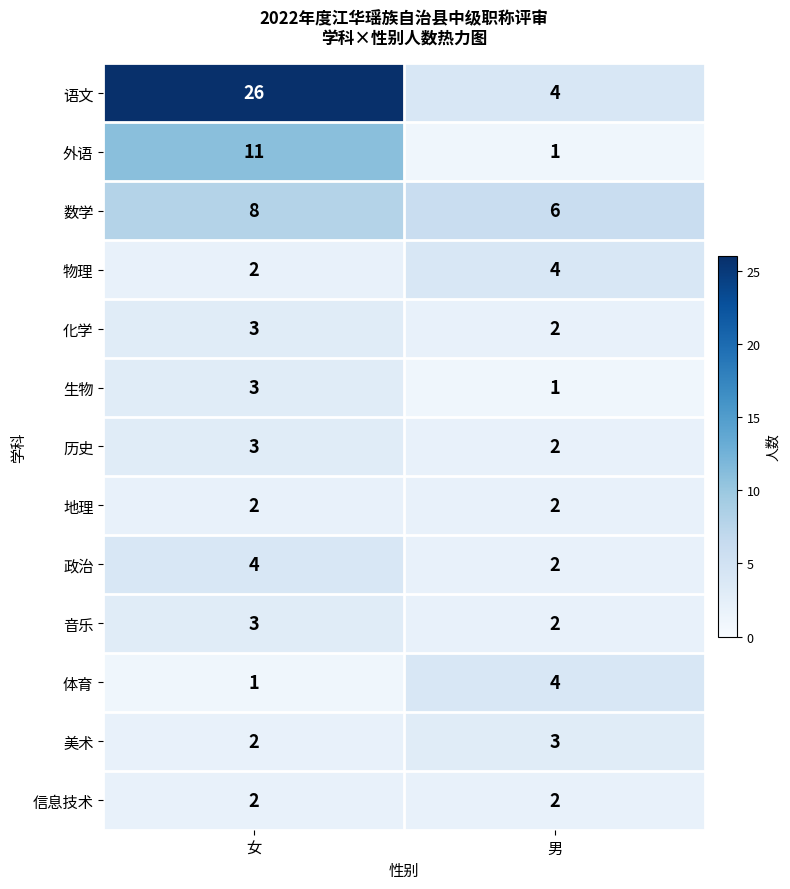

What is the sum of the 信息技术 values at 男 and 女?

4